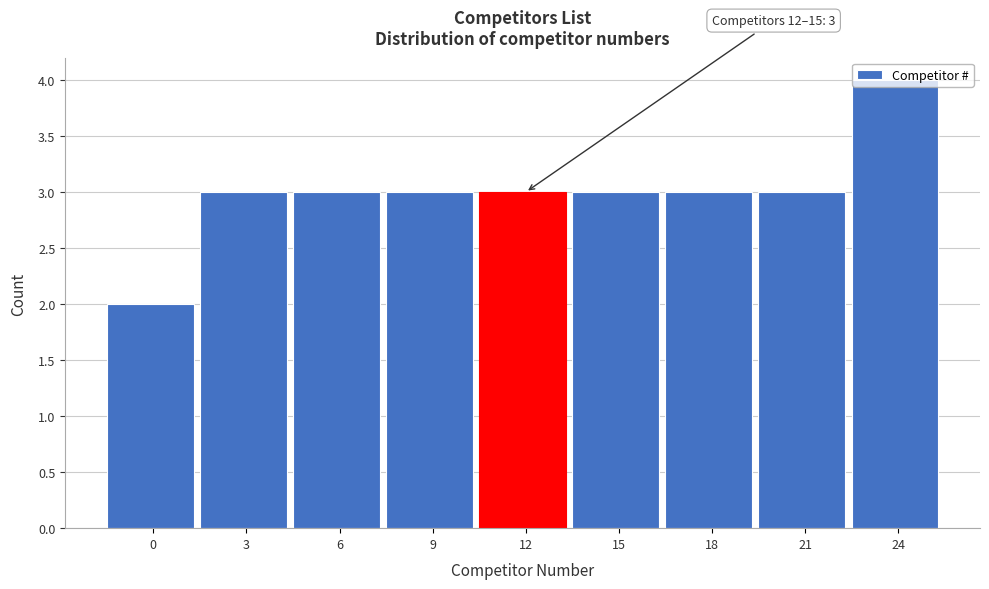

Which label corresponds to the largest value in the chart?

24